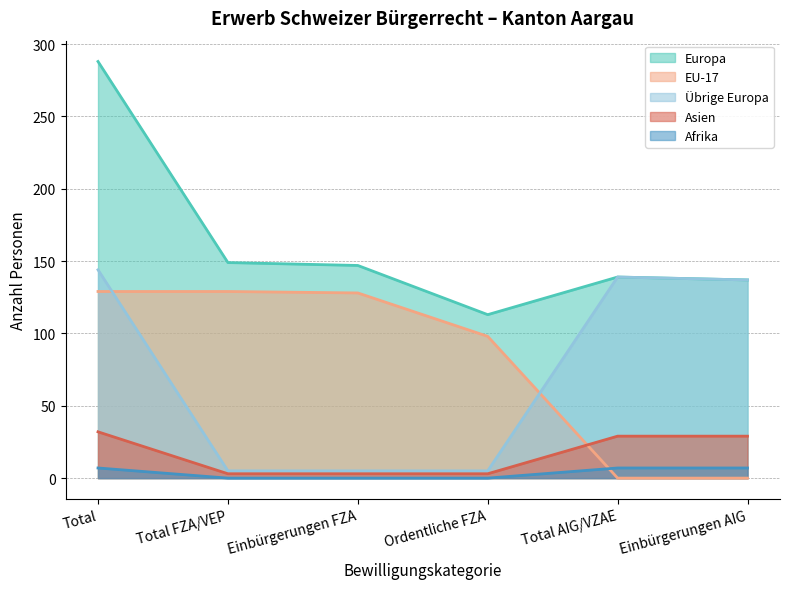

What are all the series names shown in the legend?

Europa, EU-17, Übrige Europa, Asien, Afrika